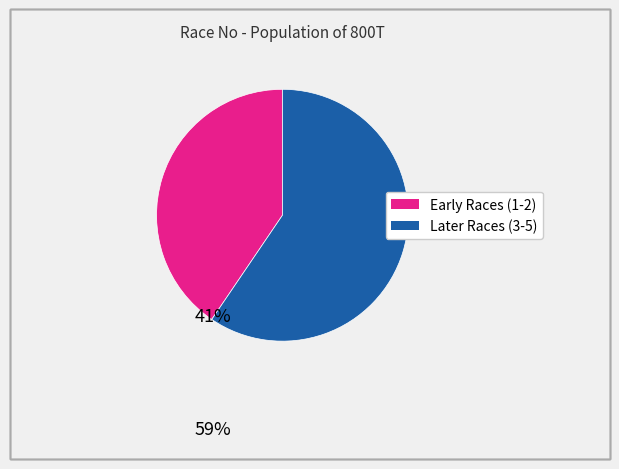

Does any single category account for the majority?

Yes